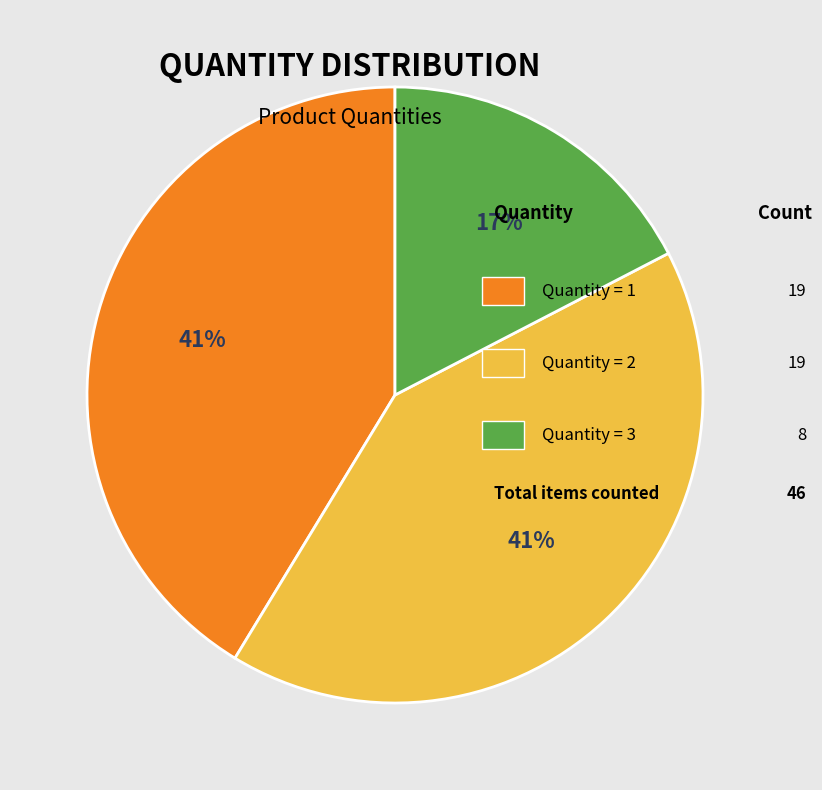

How many slices are in this pie chart?

3